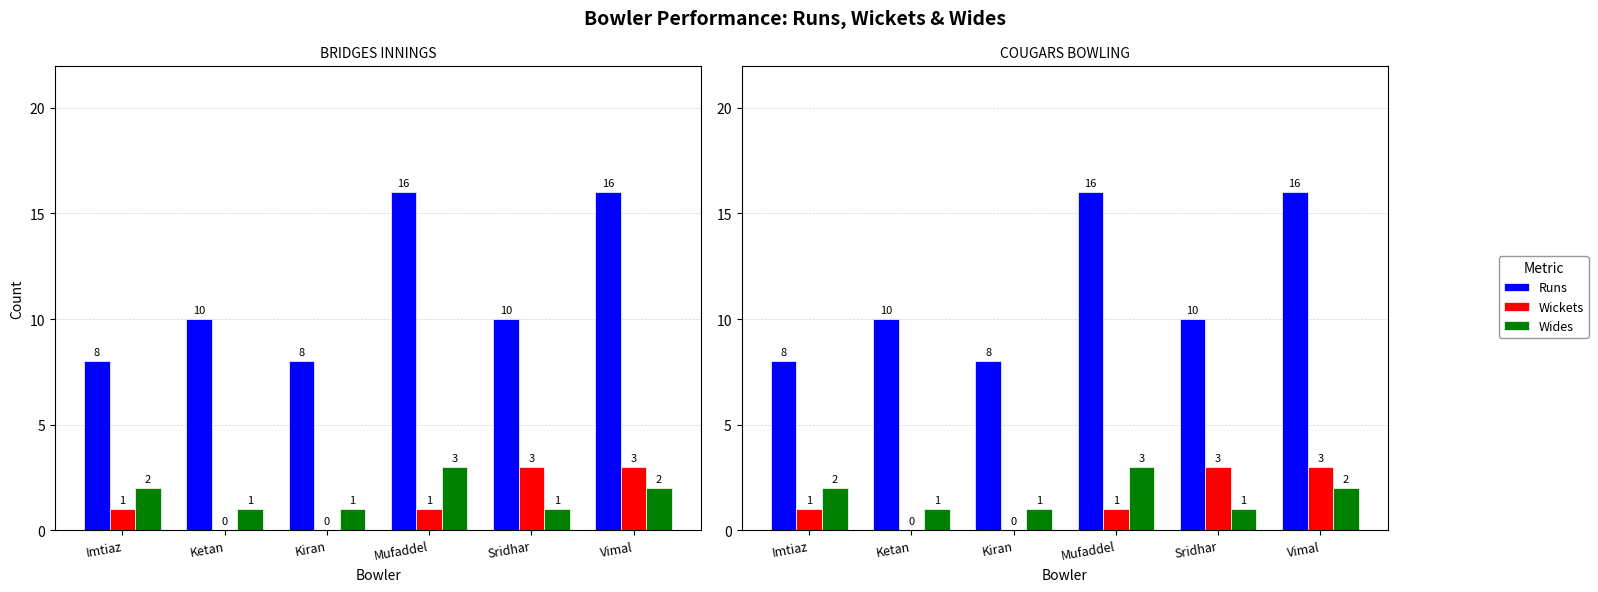

At which label does Wickets first exceed 1?

Sridhar